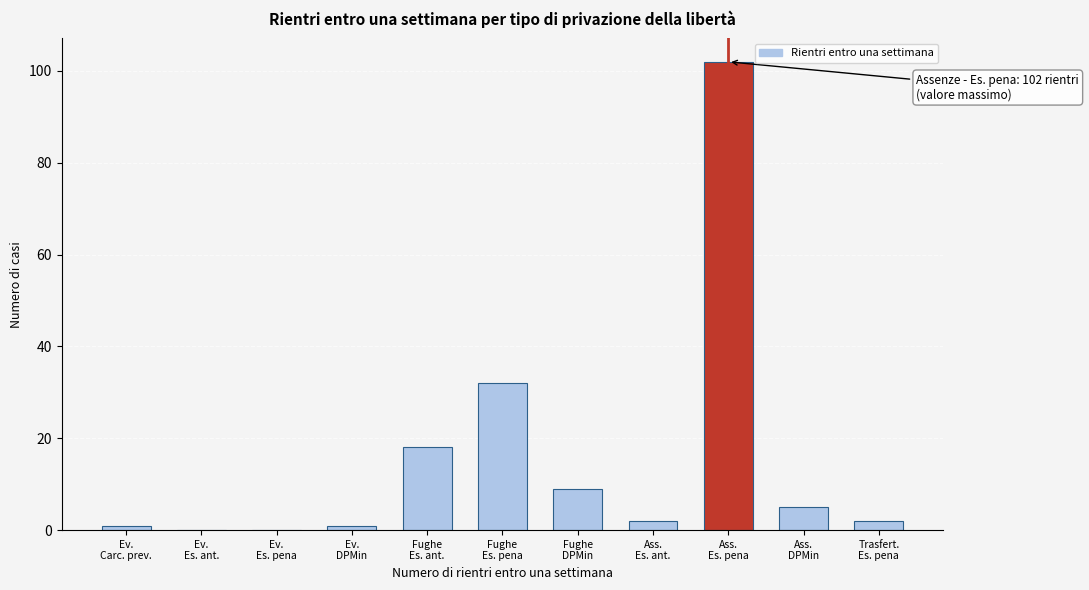

What is the sum of all values?

172